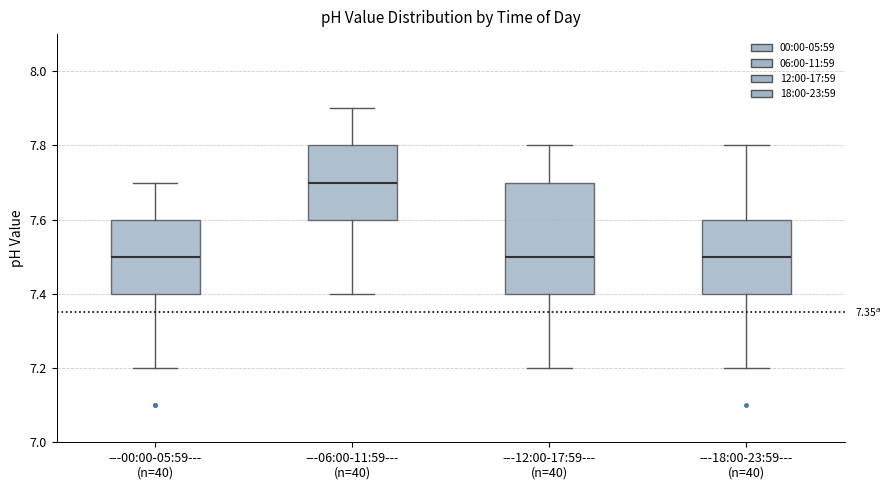

Where is the upper edge of the box for ---06:00-11:59--- (n=40) on the y-axis? The values are not printed on the chart, so give them approximately, as read against the axis.

7.8